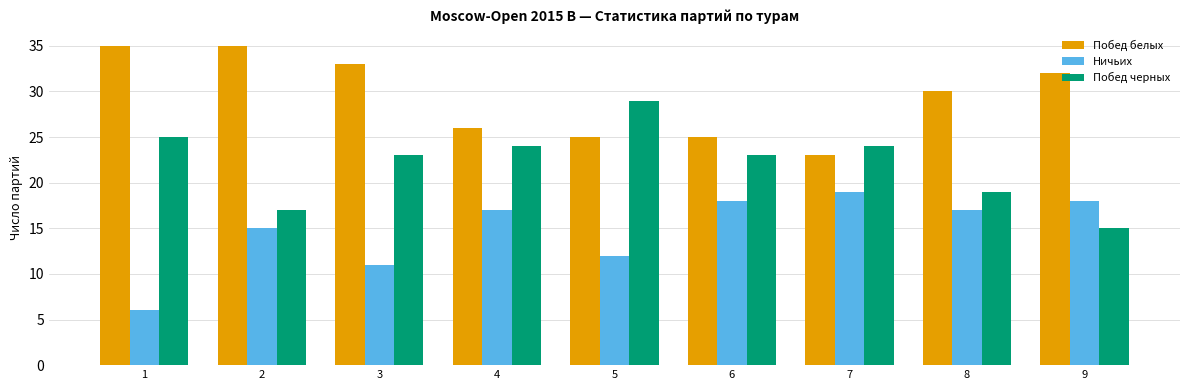

What is the difference between the maximum and second lowest values in the Ничьих series?

8